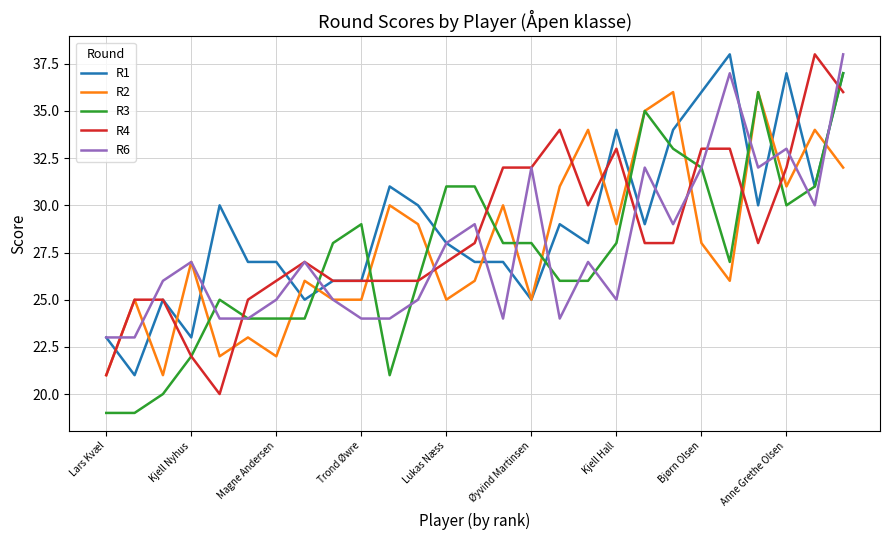

Which series ends up on top after the final intersection of R3 and R2?

R3